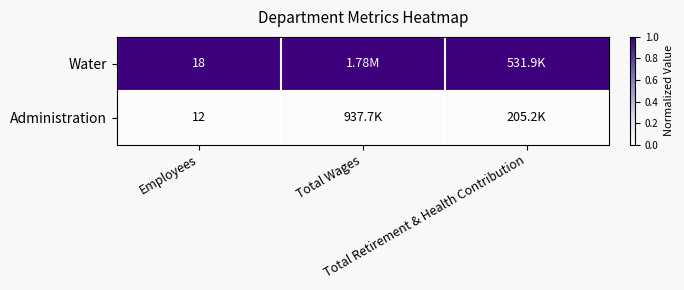

Count the number of categories in the chart.

3